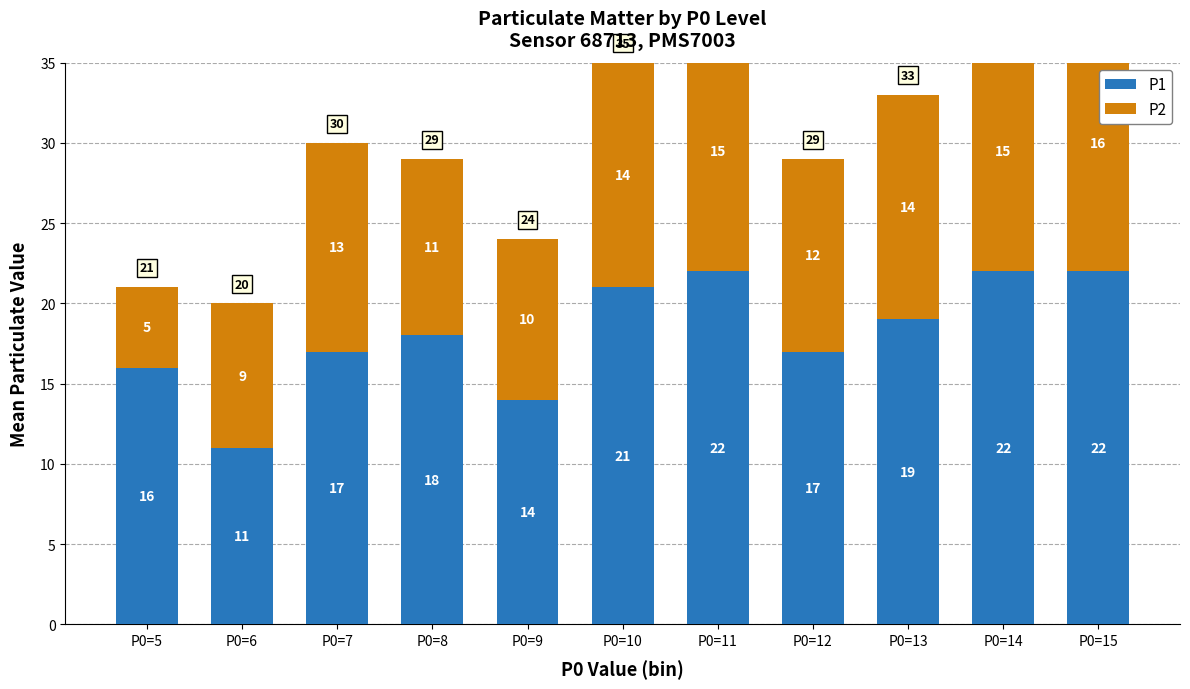

Where is P1 nearest to the value 16?

P0=5